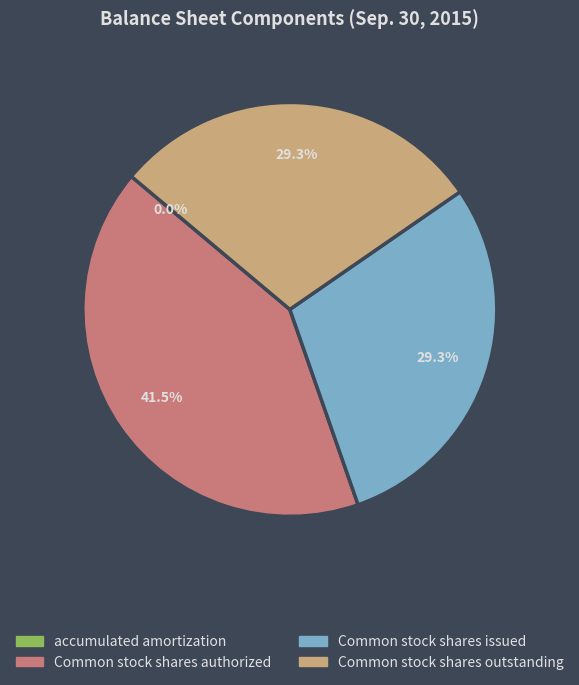

Do Common stock shares outstanding and Common stock shares authorized together represent more than half of the pie?

Yes